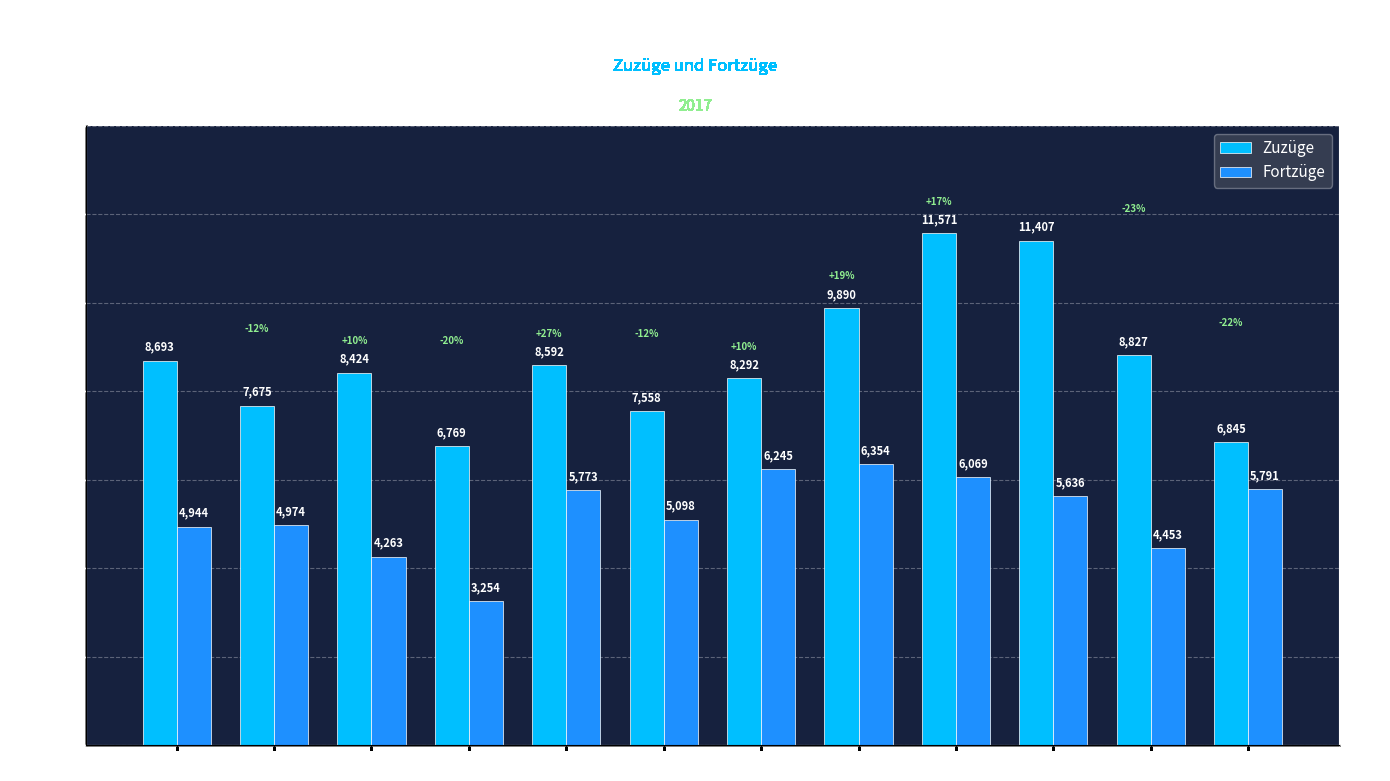

What is the minimum value shown in the chart?

3254